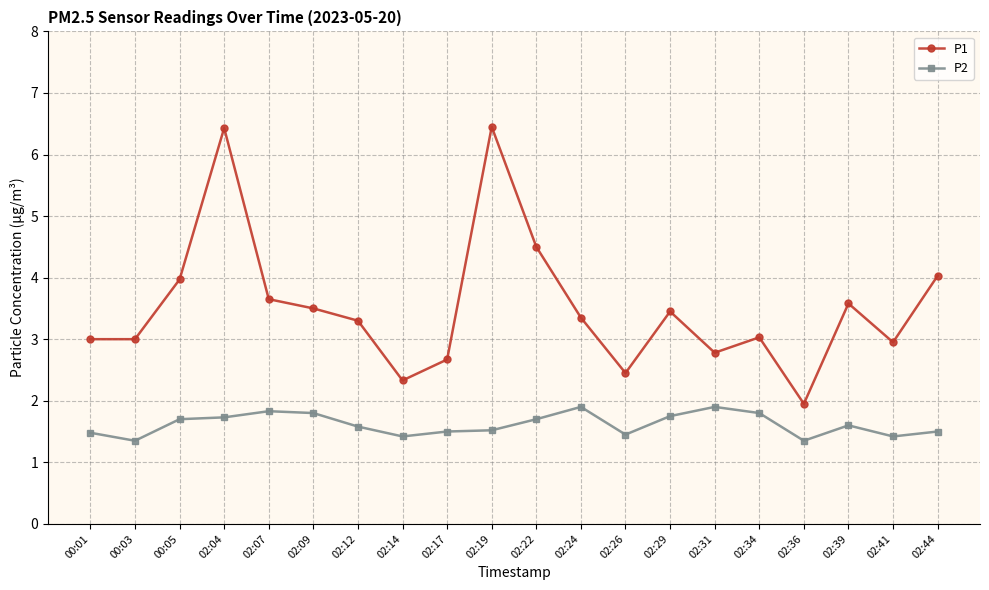

Rank the series at 00:01 from highest to lowest value.

P1, P2